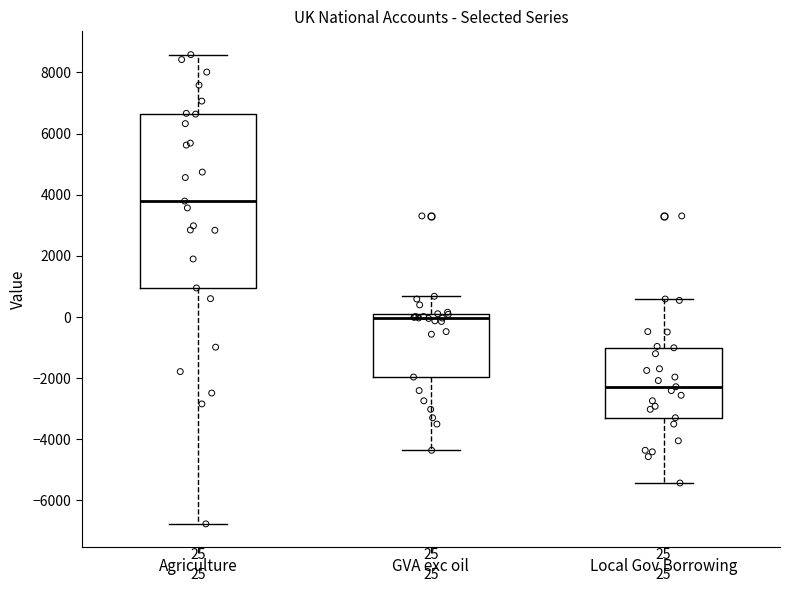

Comparing the boxes themselves (not the whiskers), which one is the tallest?

Agriculture